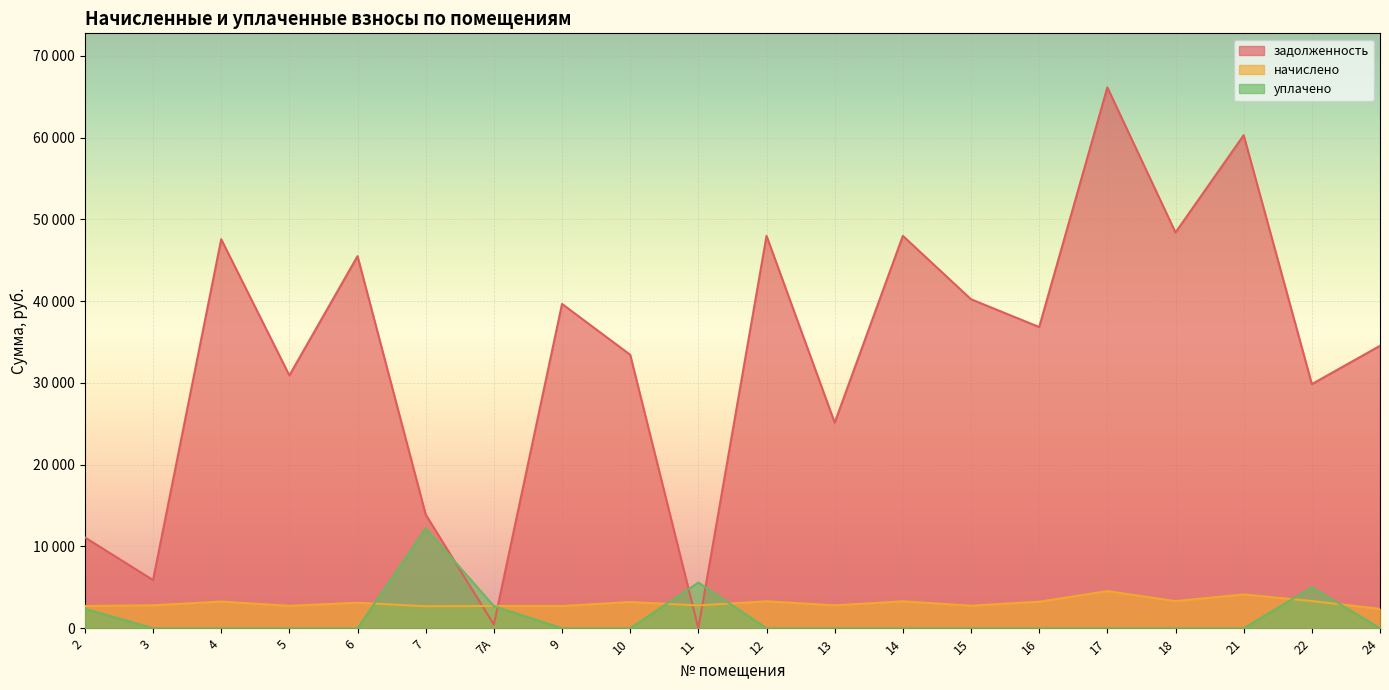

True or false: задолженность and начислено intersect in this chart.

True